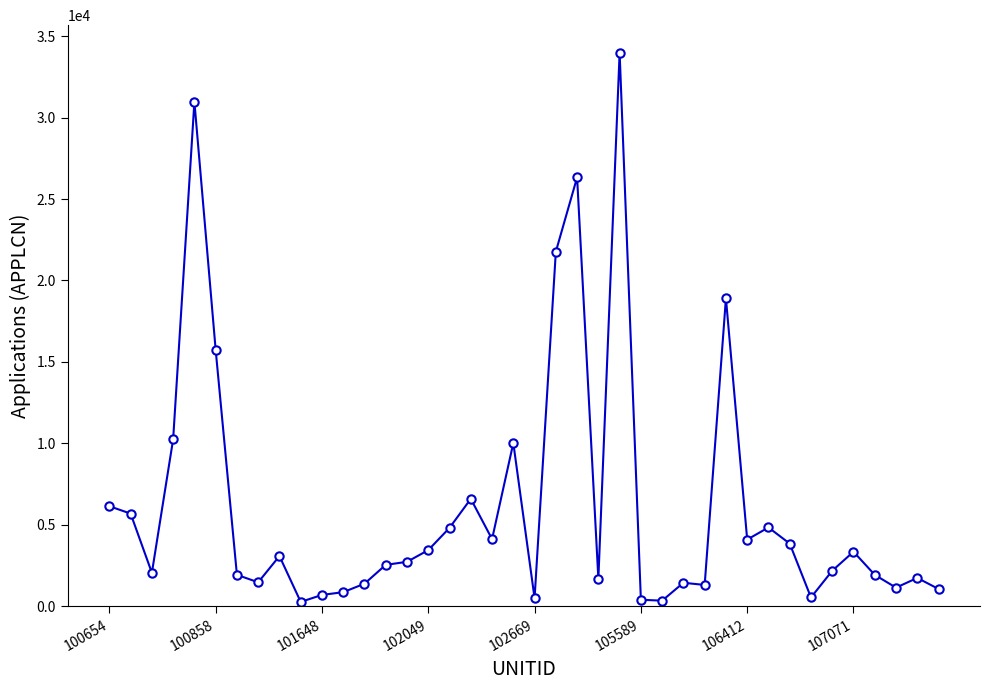

What is the greatest value displayed?

33989